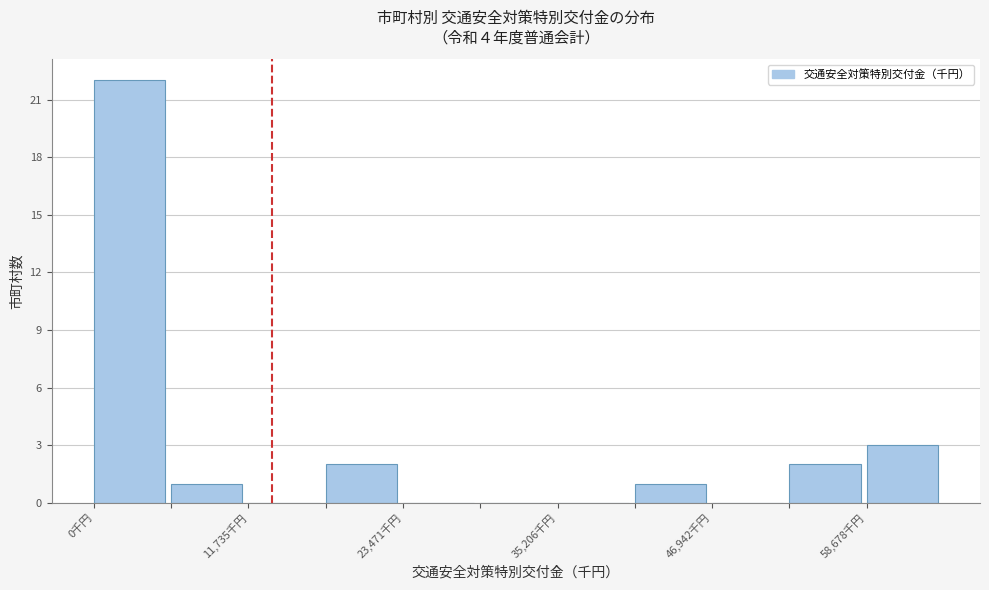

Read against the x-axis, roughly where is the centre of the tallest bar?

2000